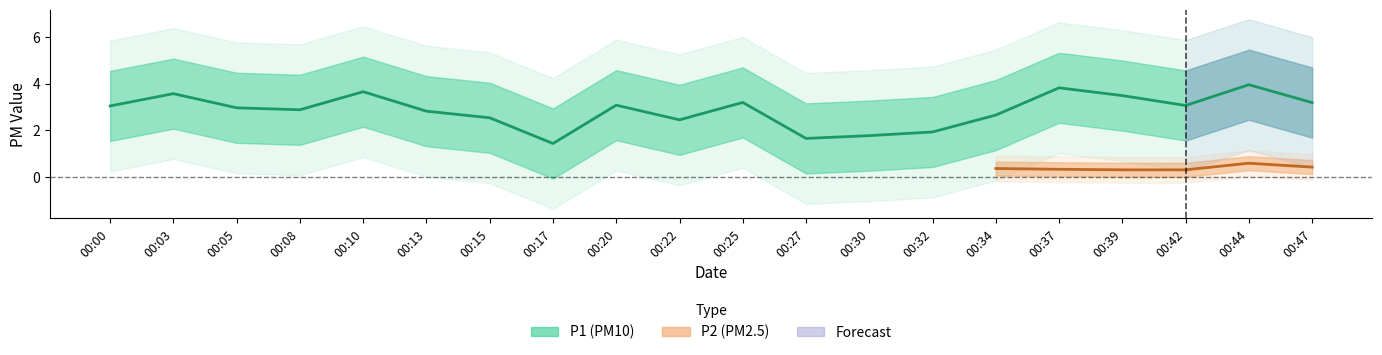

Between 00:08 and 00:39, which series saw the biggest shift?

P1